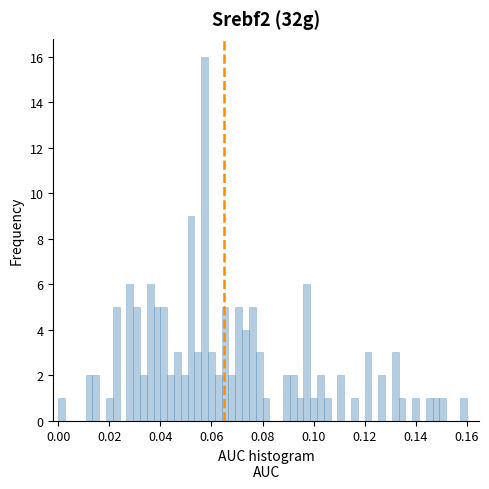

Around what value on the x-axis is the tallest bar? Give the approximate position of its centre, as read against the axis.

0.058